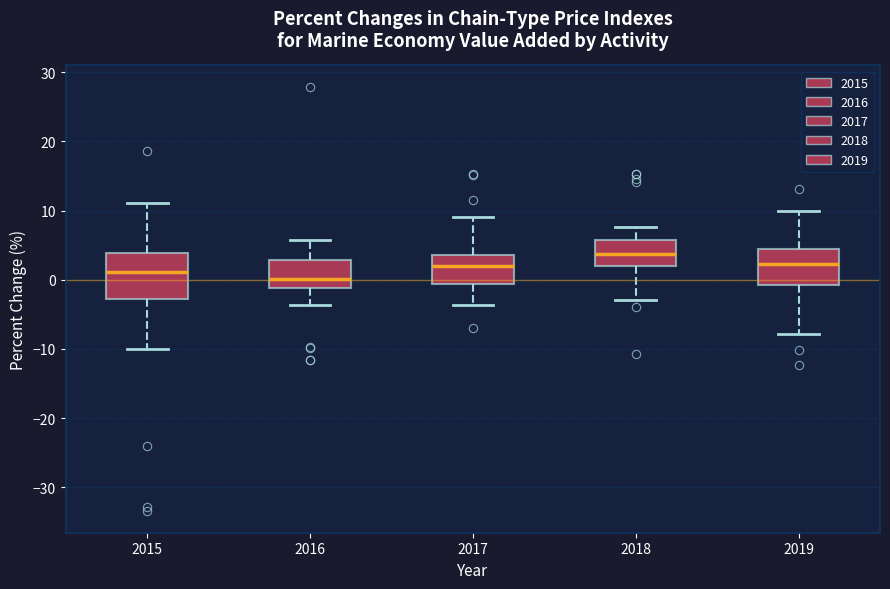

Reading left to right, read every box against the y-axis: the position of its median line, the range the box covers, and the ends of its whiskers. The values are not printed on the chart, so give them approximately, as read against the axis.

2015: median 1, box -3 to 4, whiskers -10 to 11
2016: median 0, box -1 to 3, whiskers -4 to 6
2017: median 2, box -1 to 4, whiskers -4 to 9
2018: median 4, box 2 to 6, whiskers -3 to 8
2019: median 2, box -1 to 5, whiskers -8 to 10